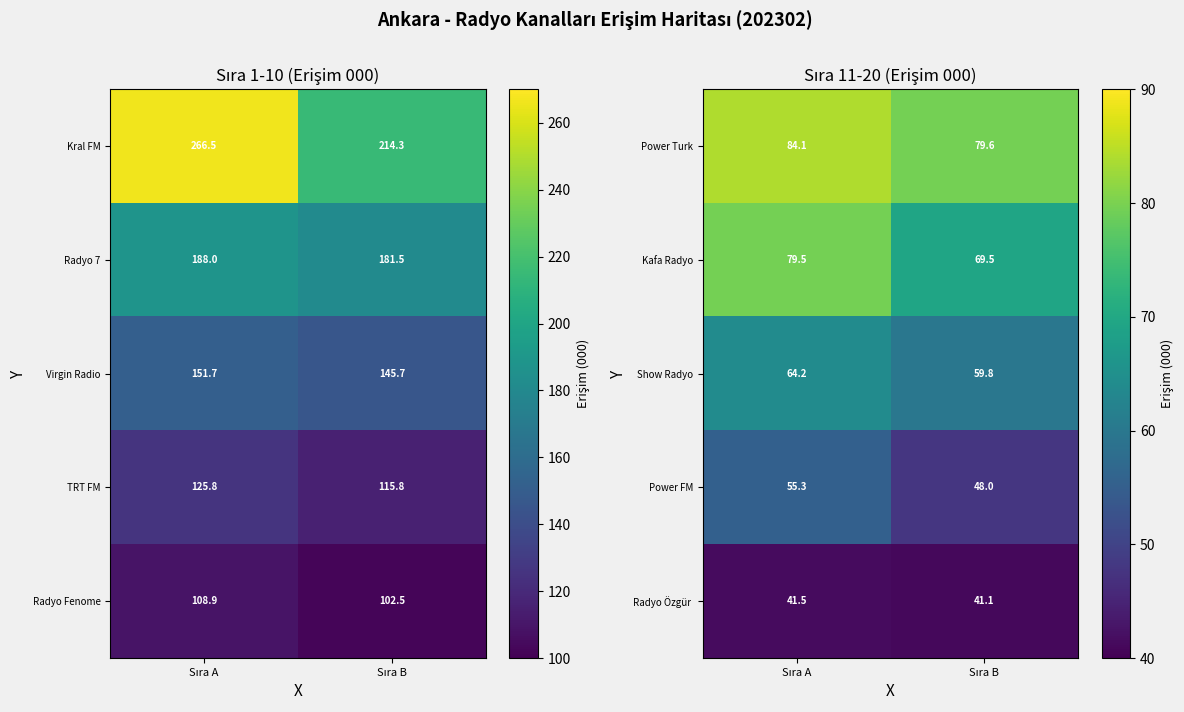

What is the average value of the Show Radyo series?

62.0